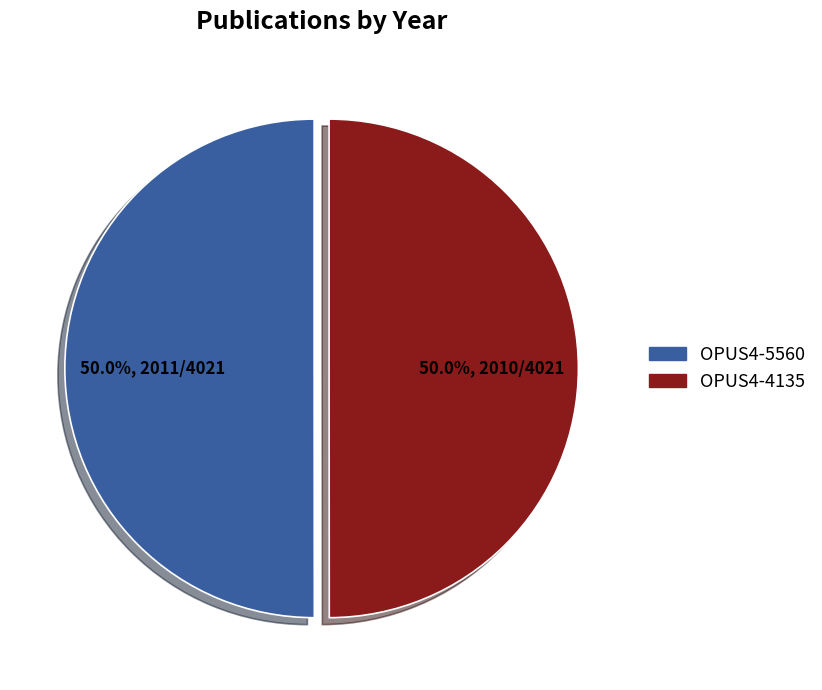

What is the total percentage of OPUS4-4135 and OPUS4-5560?

100.0%